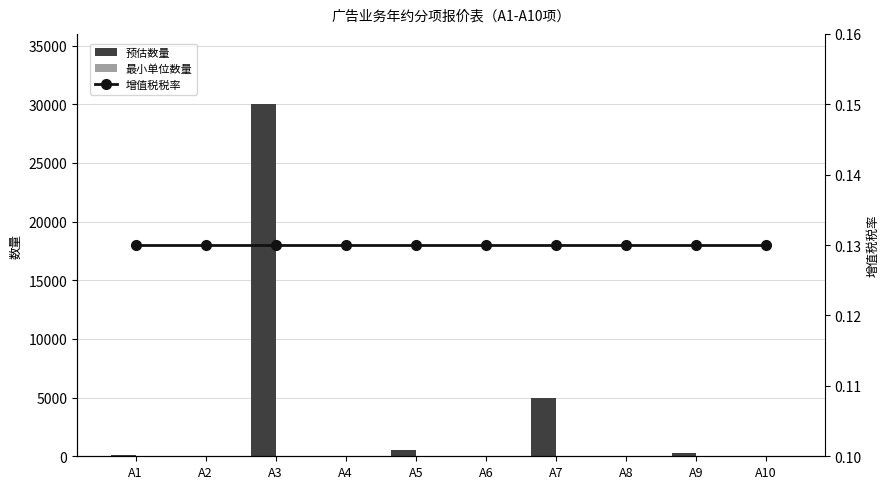

Rank the categories by 预估数量 value from lowest to highest.

A2, A10, A6, A8, A4, A1, A9, A5, A7, A3